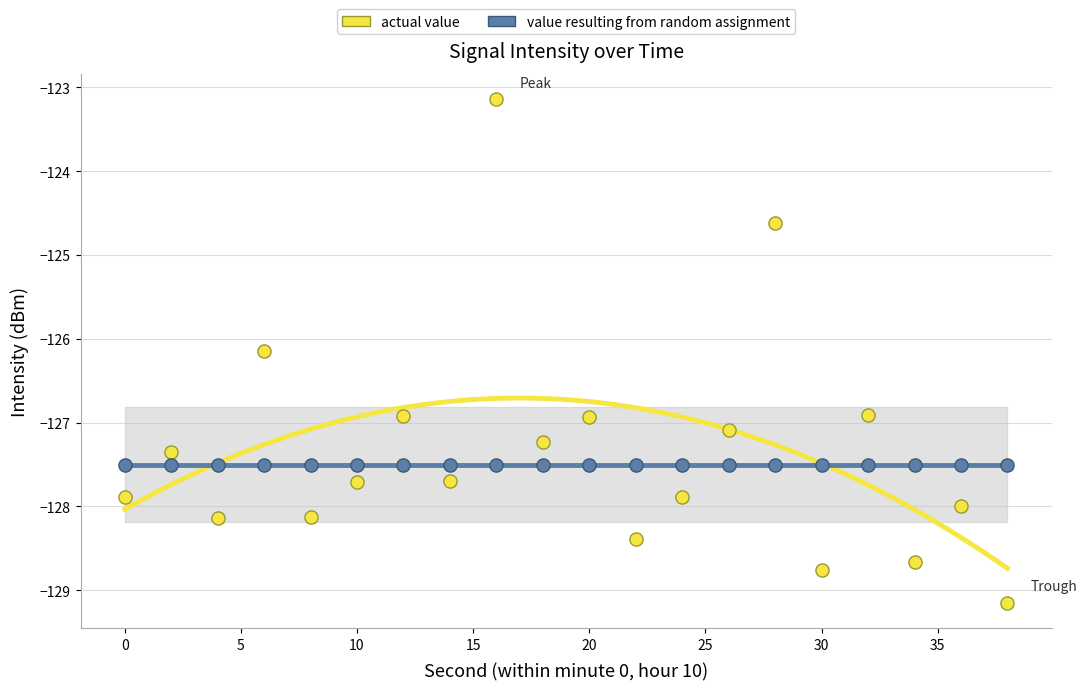

Which has a higher value, 16 or 34?

16